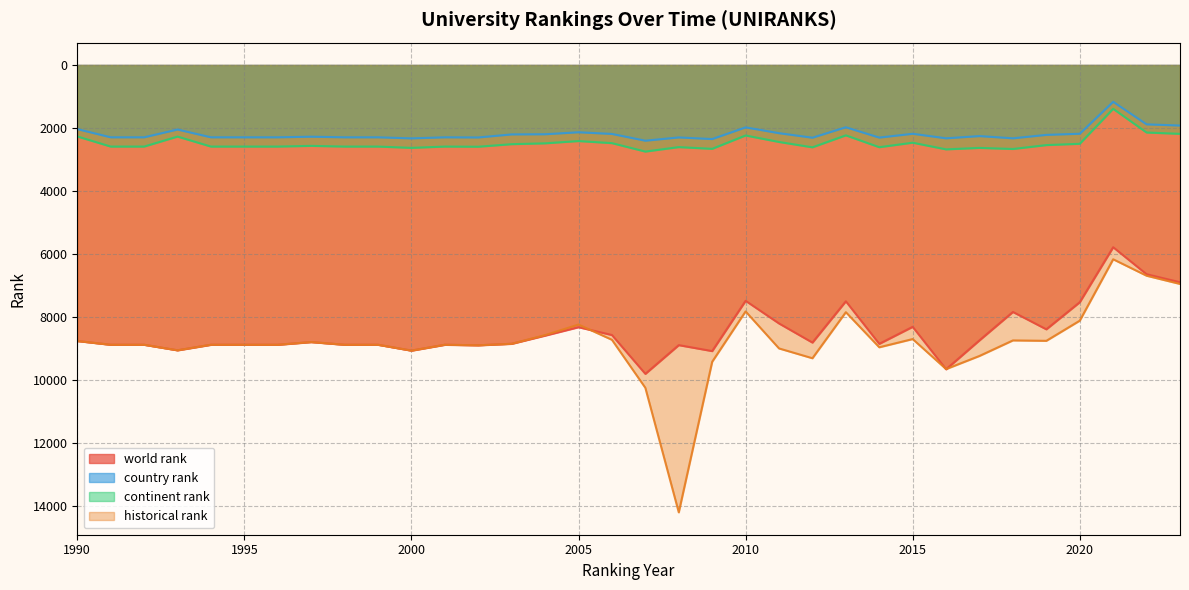

What value does the world rank series have at 2018?

7839.0